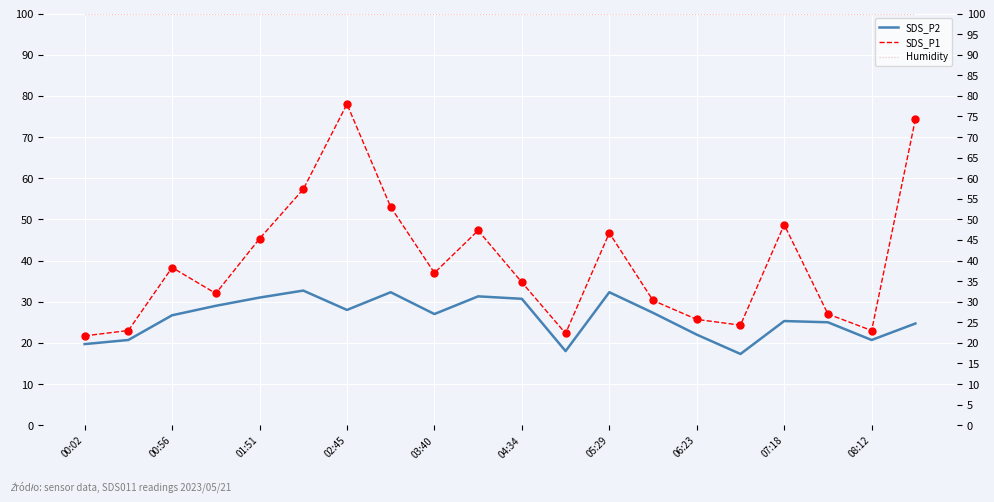

Which series contains the lowest Y value?

SDS_P2